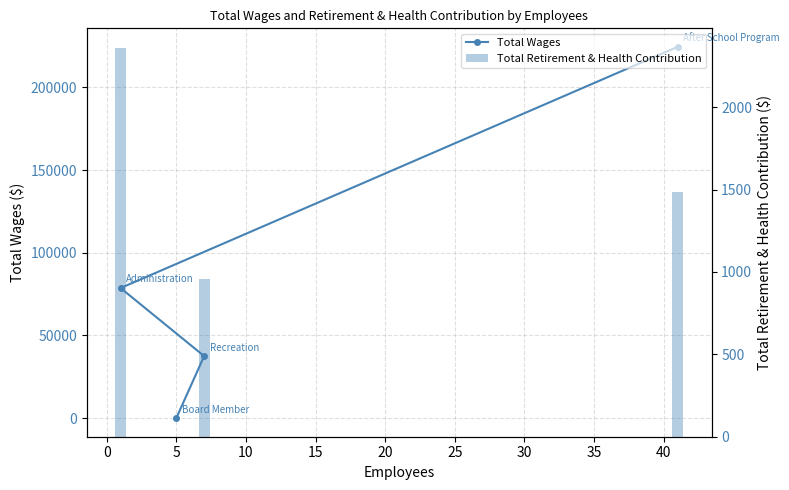

How many positive values does the Total Retirement & Health Contribution series have?

3